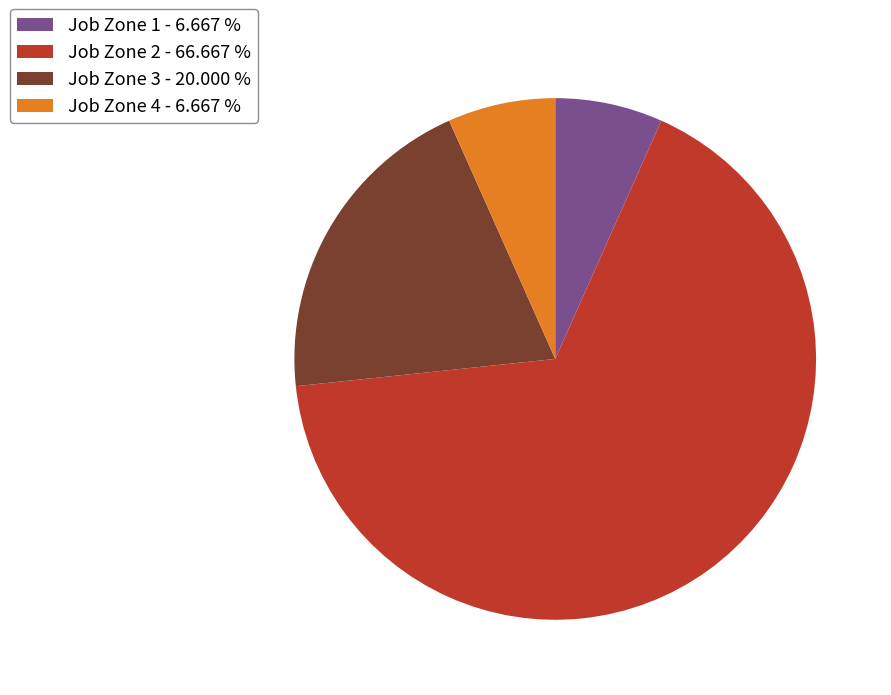

Which slice is the largest?

Job Zone 2